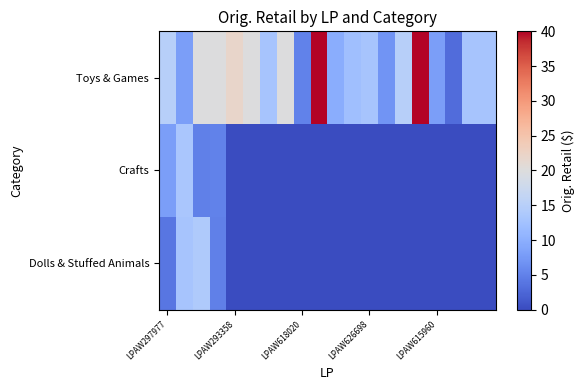

Reading right to left, what are all the values shown in this chart?

Toys & Games: 13.0	13.0	3.0	8.0	40.0	15.0	7.0	13.0	12.2	9.8	40.0	5.0	20.0	13.0	20.0	22.0	20.0	19.9	8.0	15.0
Crafts: 0.0	0.0	0.0	0.0	0.0	0.0	0.0	0.0	0.0	0.0	0.0	0.0	0.0	0.0	0.0	0.0	5.0	5.0	13.4	8.0
Dolls & Stuffed Animals: 0.0	0.0	0.0	0.0	0.0	0.0	0.0	0.0	0.0	0.0	0.0	0.0	0.0	0.0	0.0	0.0	5.0	14.0	13.0	4.0